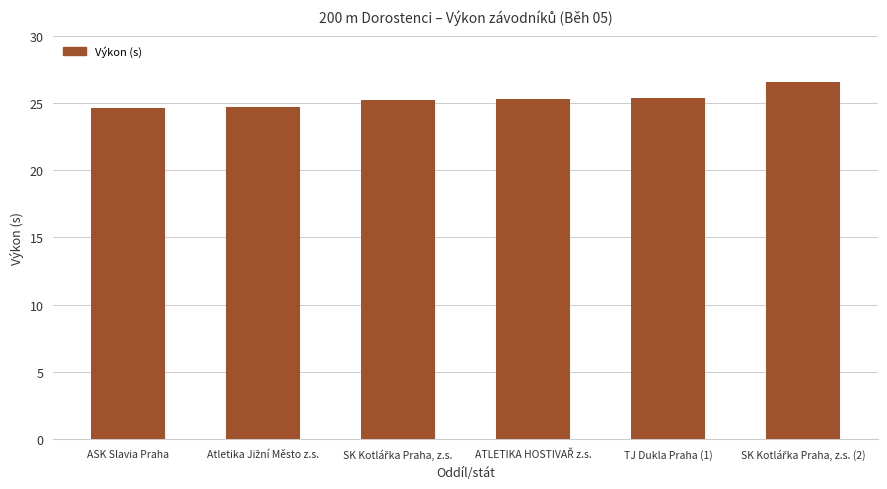

What is the value of the 3rd bar from the left?

25.2